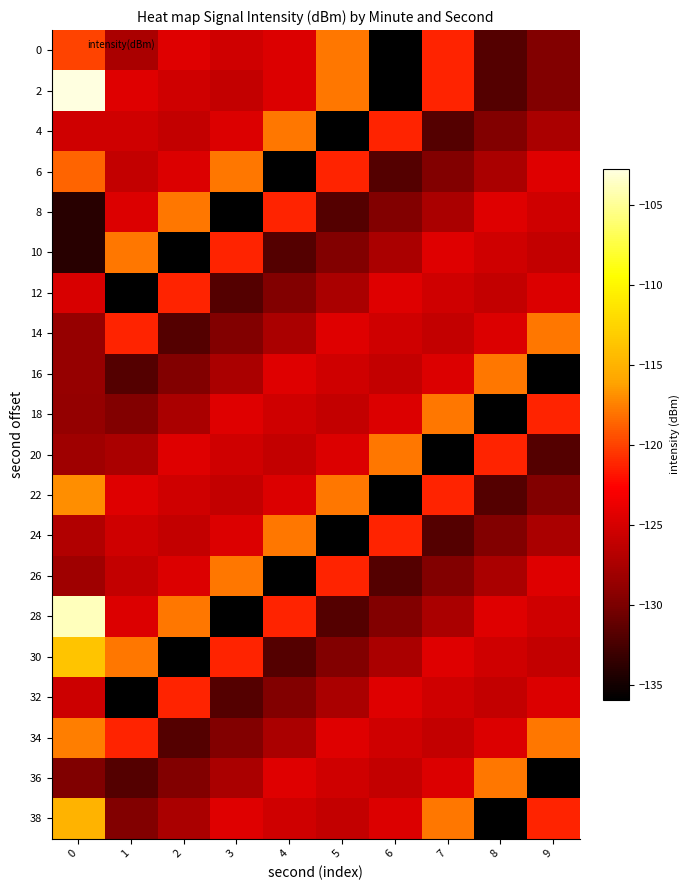

What is the difference between the highest and lowest values at 7?

18.0